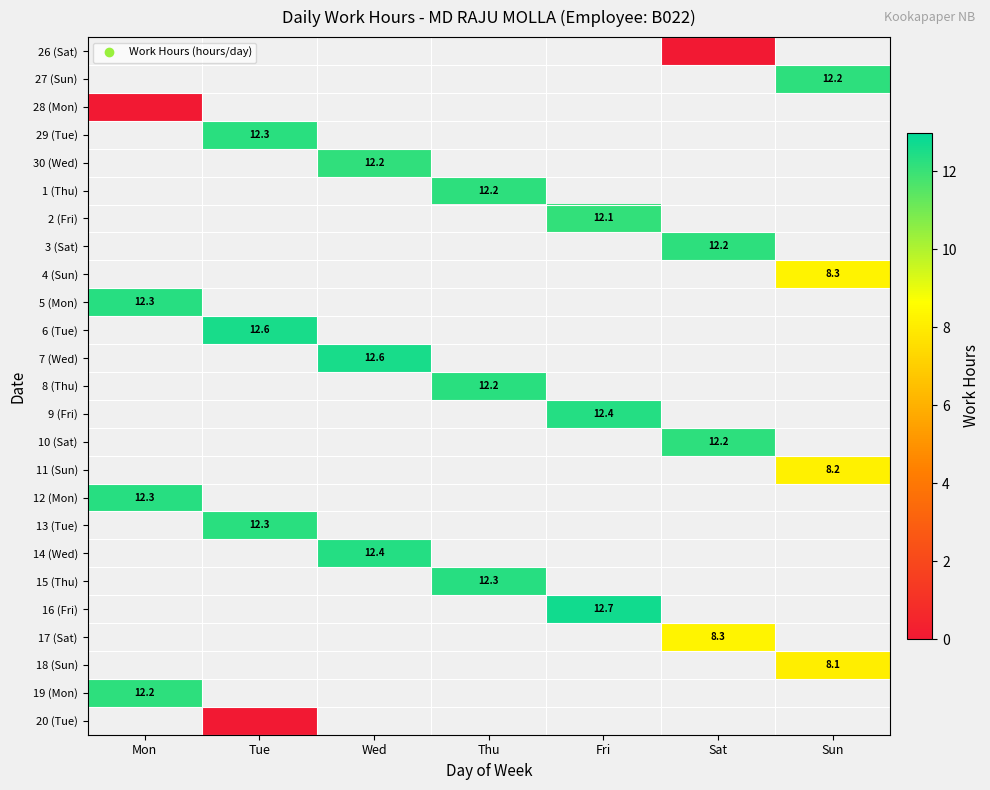

True or false: 27 (Sun) has a value of 12.2 at Sun.

True